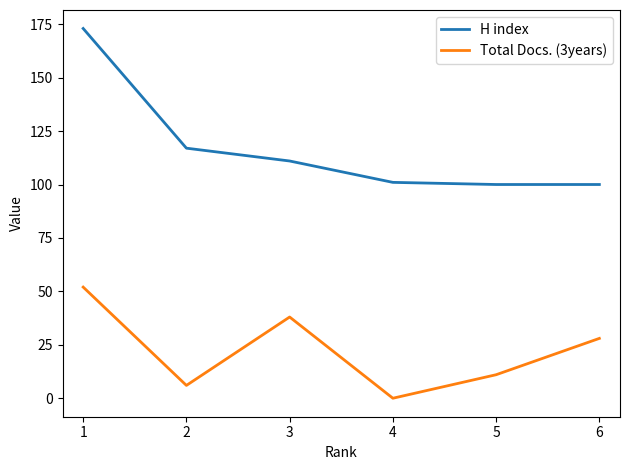

The H index series shows 140 at 4. True or false?

False